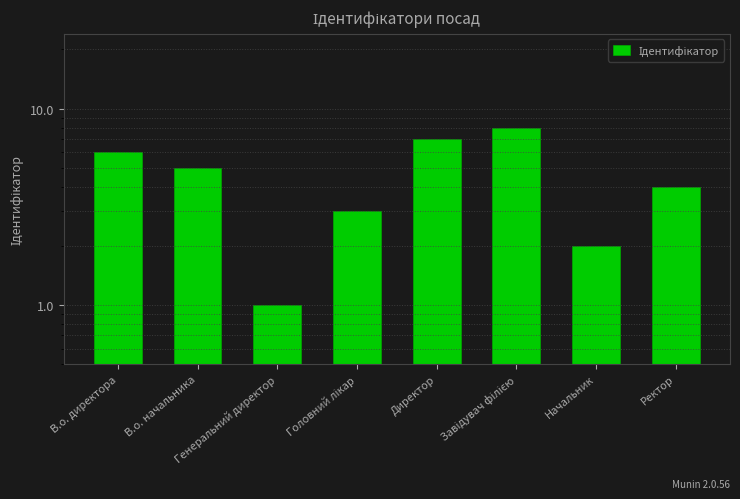

What is the ratio of the value at Начальник to the value at В.о. начальника?

0.4